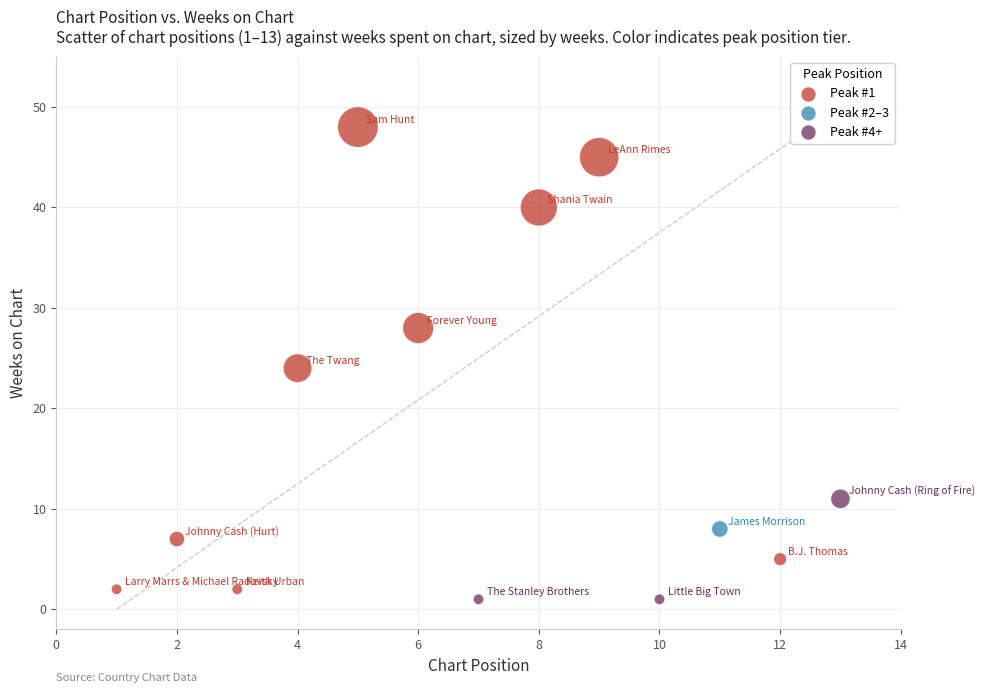

What is the range of X values (max minus min)?

12